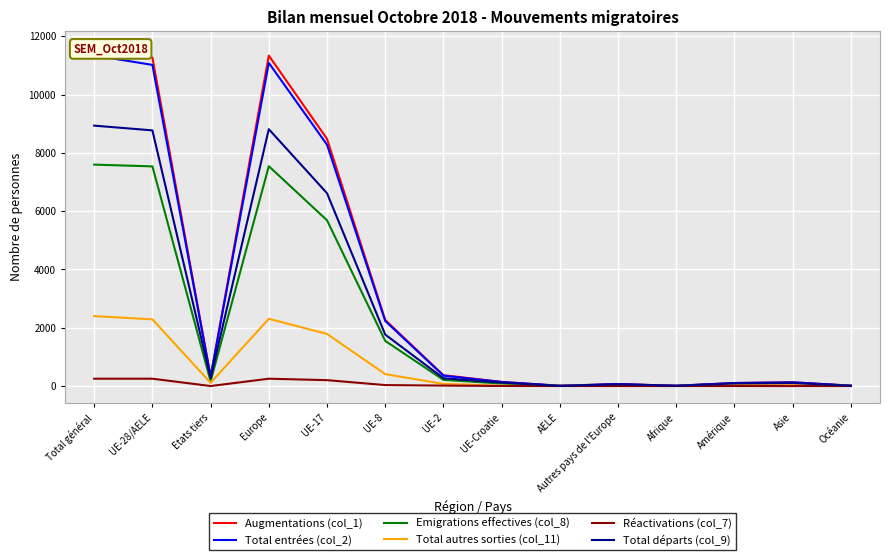

Between Afrique and UE-28/AELE, which is larger?

UE-28/AELE